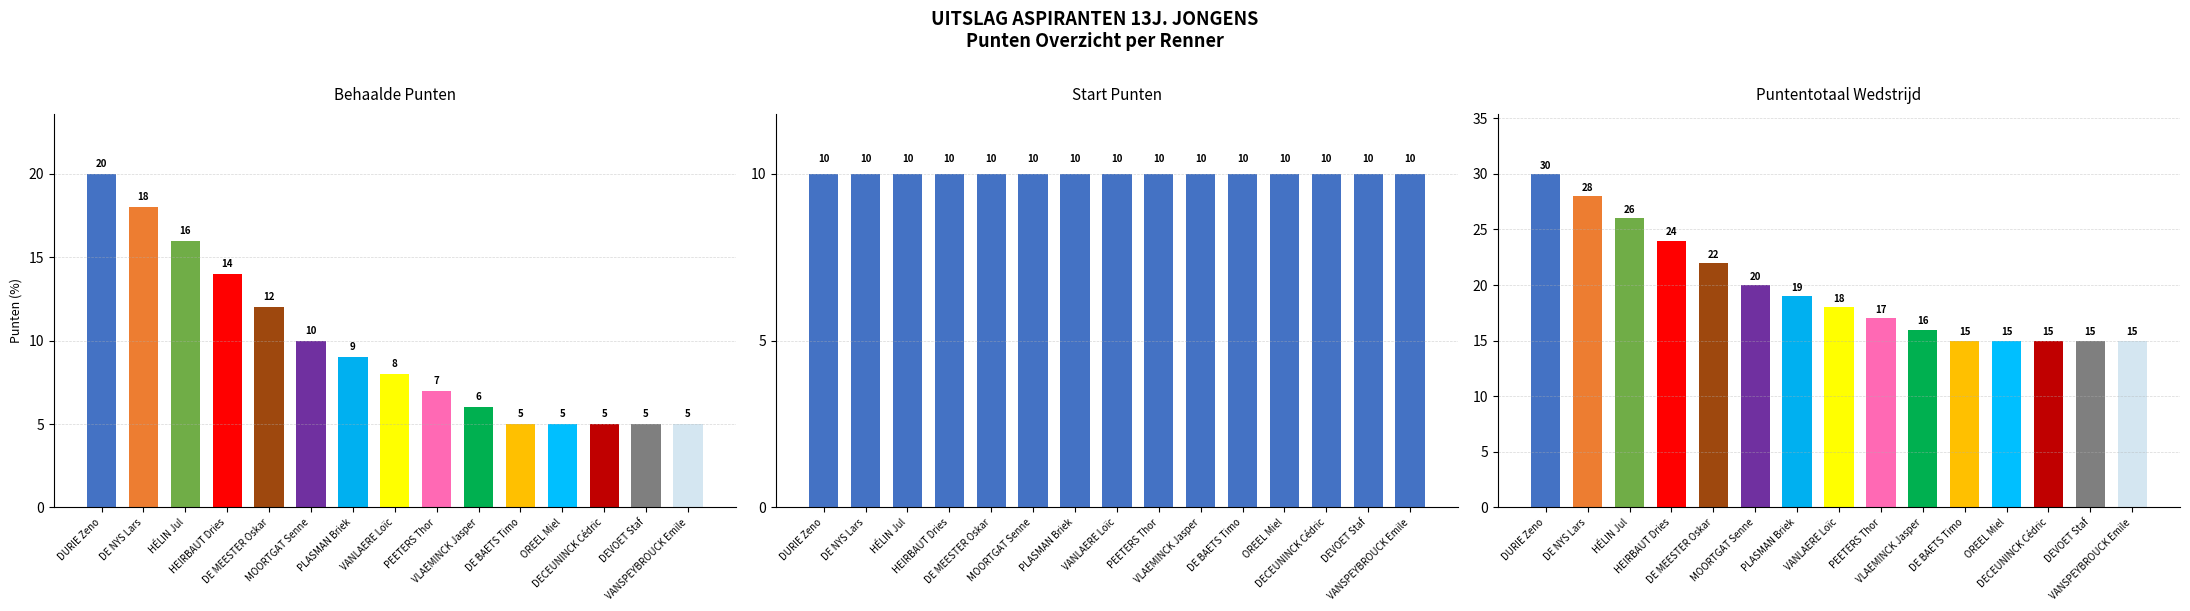

Reading left to right, what are all the values shown in this chart?

Behaalde Punten: DURIE Zeno=20	DE NYS Lars=18	HÉLIN Jul=16	HEIRBAUT Dries=14	DE MEESTER Oskar=12	MOORTGAT Senne=10	PLASMAN Briek=9	VANLAERE Loïc=8	PEETERS Thor=7	VLAEMINCK Jasper=6	DE BAETS Timo=5	OREEL Miel=5	DECEUNINCK Cédric=5	DEVOET Staf=5	VANSPEYBROUCK Emile=5
Start Punten: DURIE Zeno=10	DE NYS Lars=10	HÉLIN Jul=10	HEIRBAUT Dries=10	DE MEESTER Oskar=10	MOORTGAT Senne=10	PLASMAN Briek=10	VANLAERE Loïc=10	PEETERS Thor=10	VLAEMINCK Jasper=10	DE BAETS Timo=10	OREEL Miel=10	DECEUNINCK Cédric=10	DEVOET Staf=10	VANSPEYBROUCK Emile=10
Puntentotaal Wedstrijd: DURIE Zeno=30	DE NYS Lars=28	HÉLIN Jul=26	HEIRBAUT Dries=24	DE MEESTER Oskar=22	MOORTGAT Senne=20	PLASMAN Briek=19	VANLAERE Loïc=18	PEETERS Thor=17	VLAEMINCK Jasper=16	DE BAETS Timo=15	OREEL Miel=15	DECEUNINCK Cédric=15	DEVOET Staf=15	VANSPEYBROUCK Emile=15